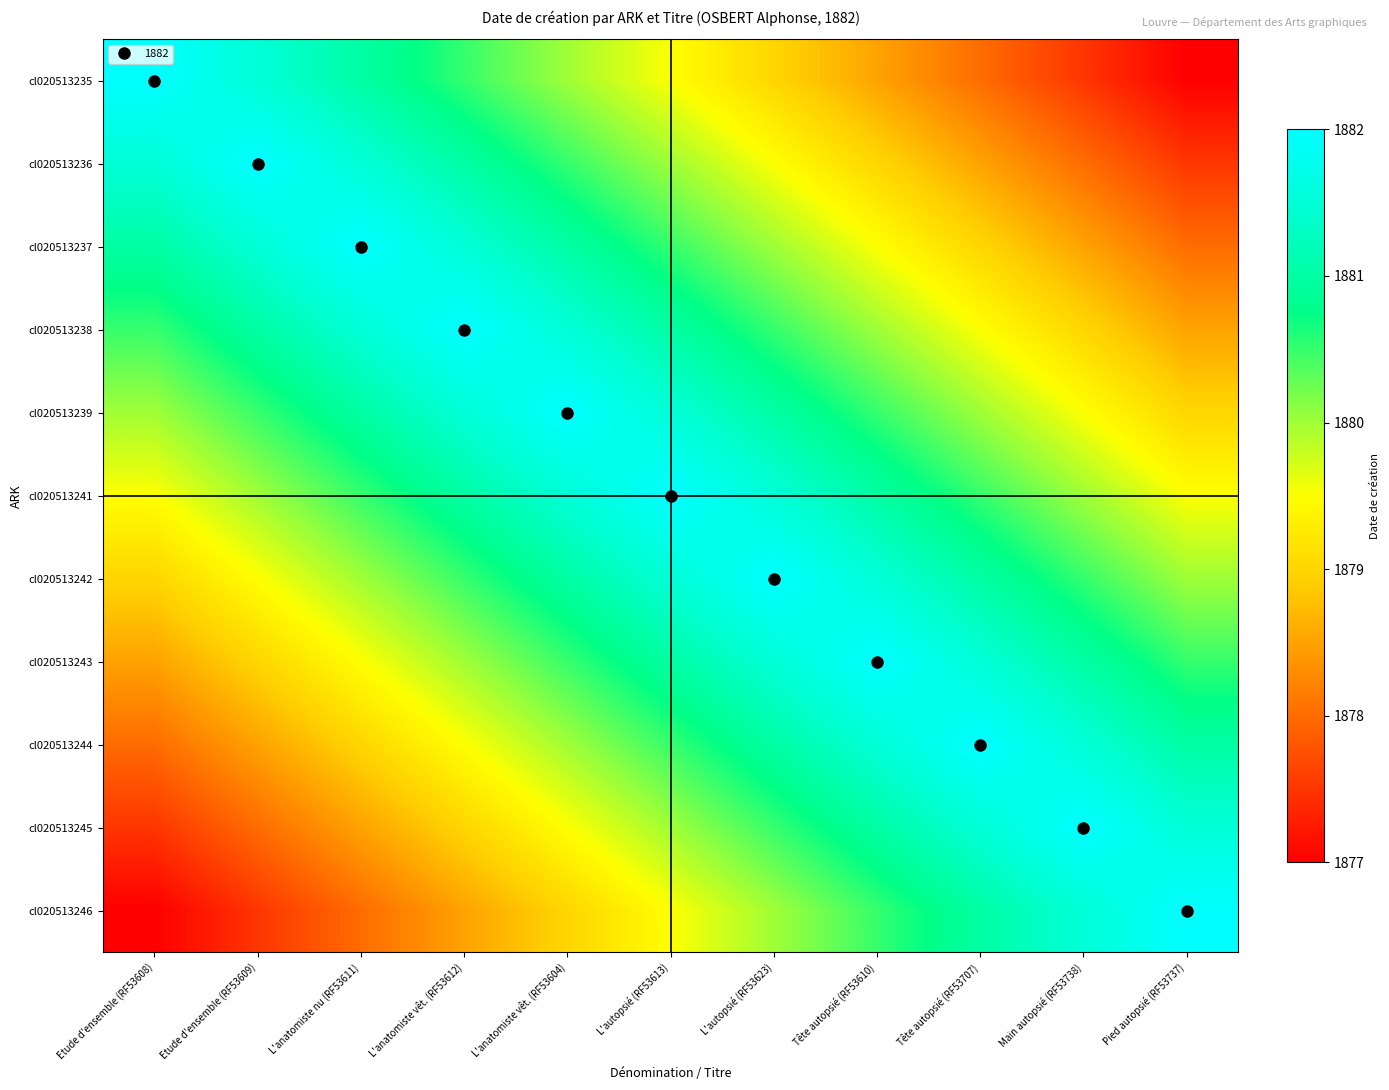

What is the maximum value shown in the chart?

1882.0